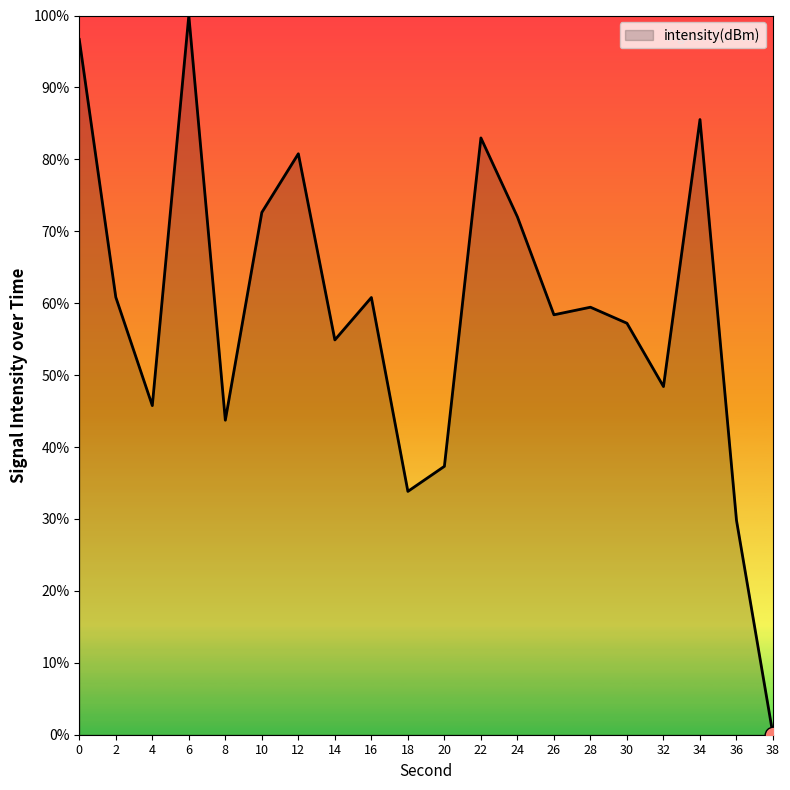

Is it true that the value at 8 is 64.6?

False